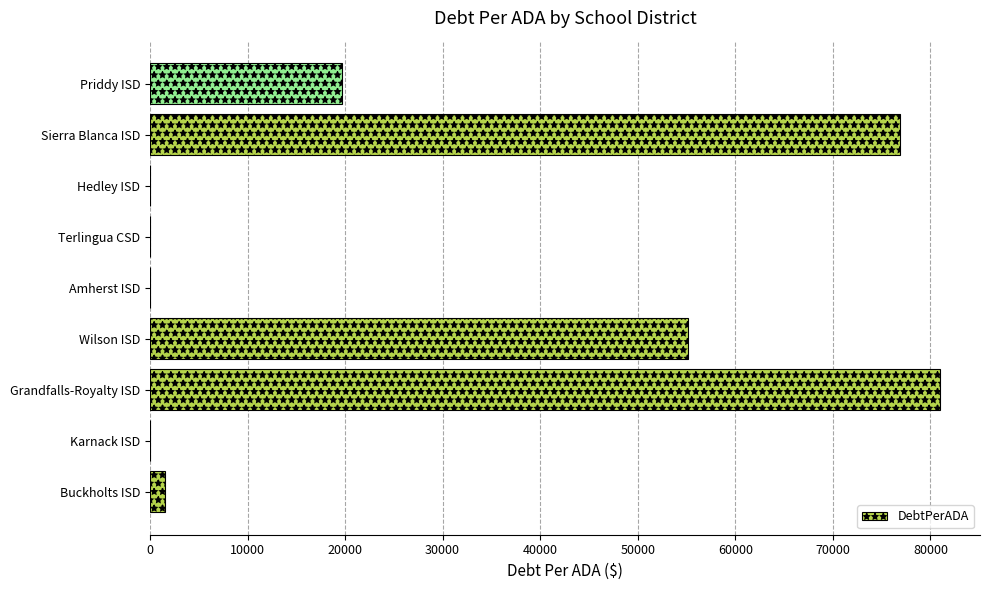

True or false: the data shows 81030.9 at Grandfalls-Royalty ISD.

True